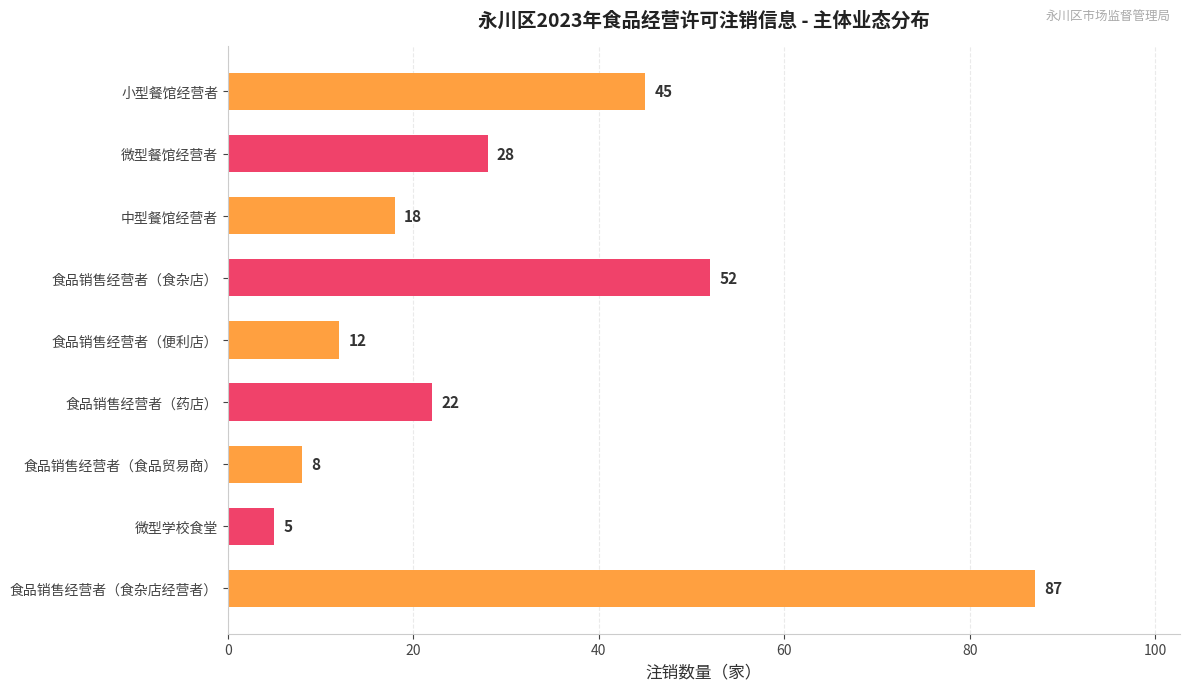

List the labels in order of value, largest first.

食品销售经营者（食杂店经营者）, 食品销售经营者（食杂店）, 小型餐馆经营者, 微型餐馆经营者, 食品销售经营者（药店）, 中型餐馆经营者, 食品销售经营者（便利店）, 食品销售经营者（食品贸易商）, 微型学校食堂